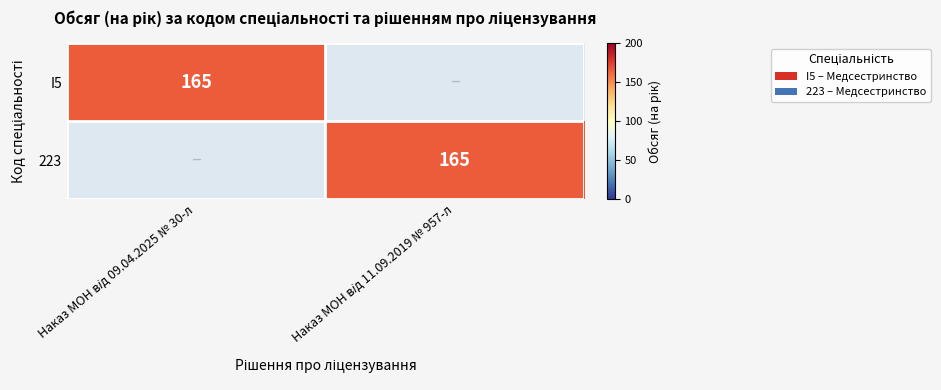

Is it true that 223 equals -87 at Наказ МОН від 09.04.2025 № 30-л?

False